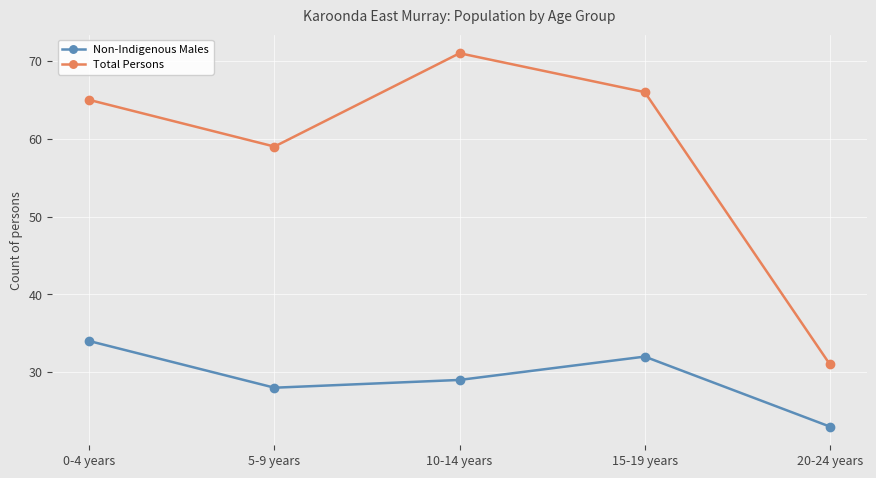

Which category has the highest value in the Non-Indigenous Males series?

0-4 years